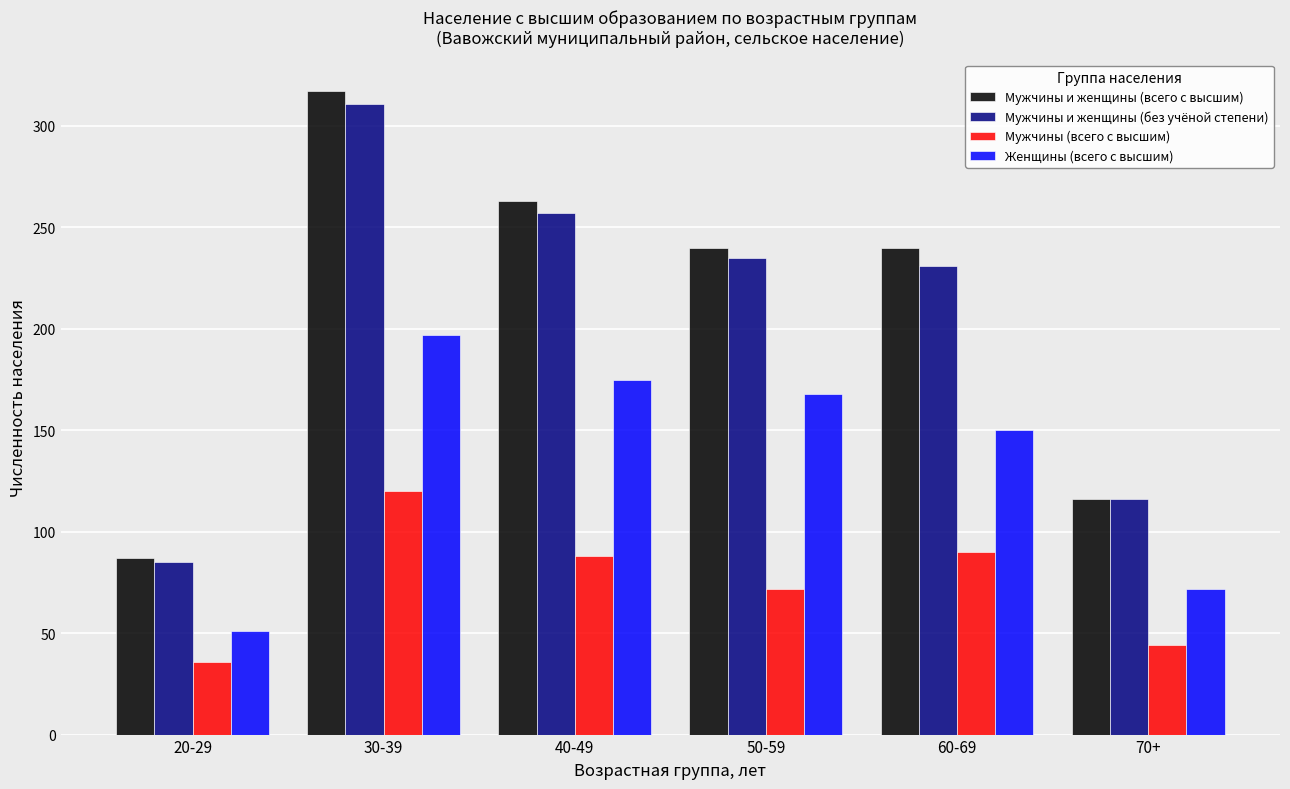

True or false: Мужчины и женщины (без учёной степени) has a value of 231 at 60-69.

True